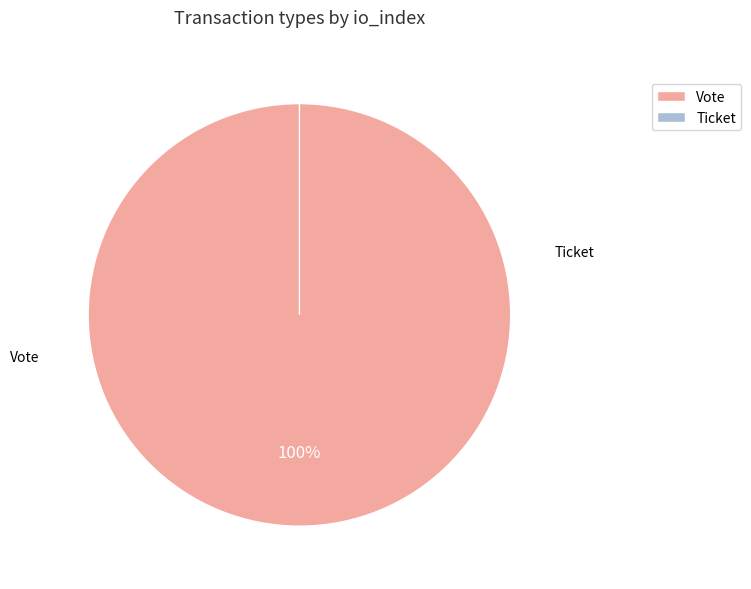

What is the majority slice?

Vote